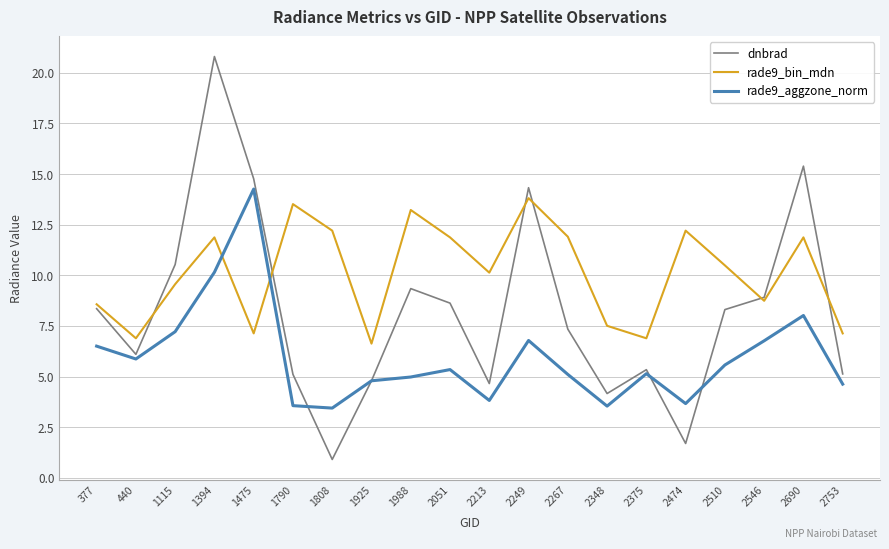

What is the lowest value of the rade9_aggzone_norm series?

3.4